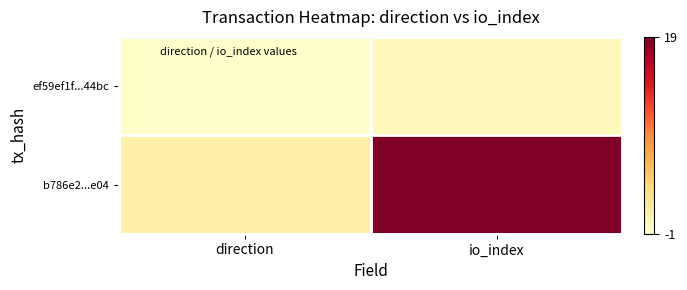

Which series has the largest range (max minus min)?

b786e2...e04